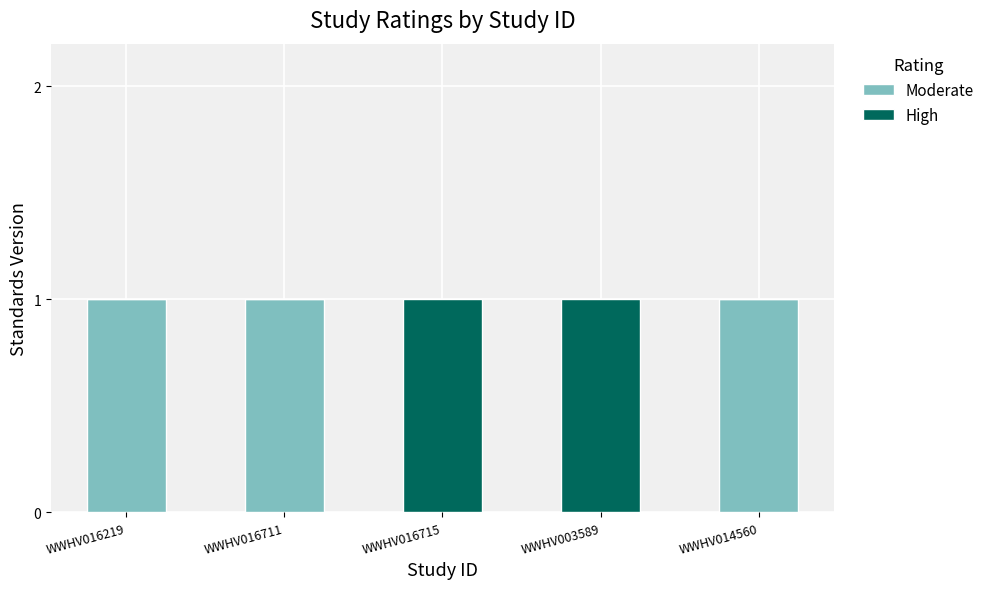

The Moderate series shows 1 at WWHV016219. True or false?

True